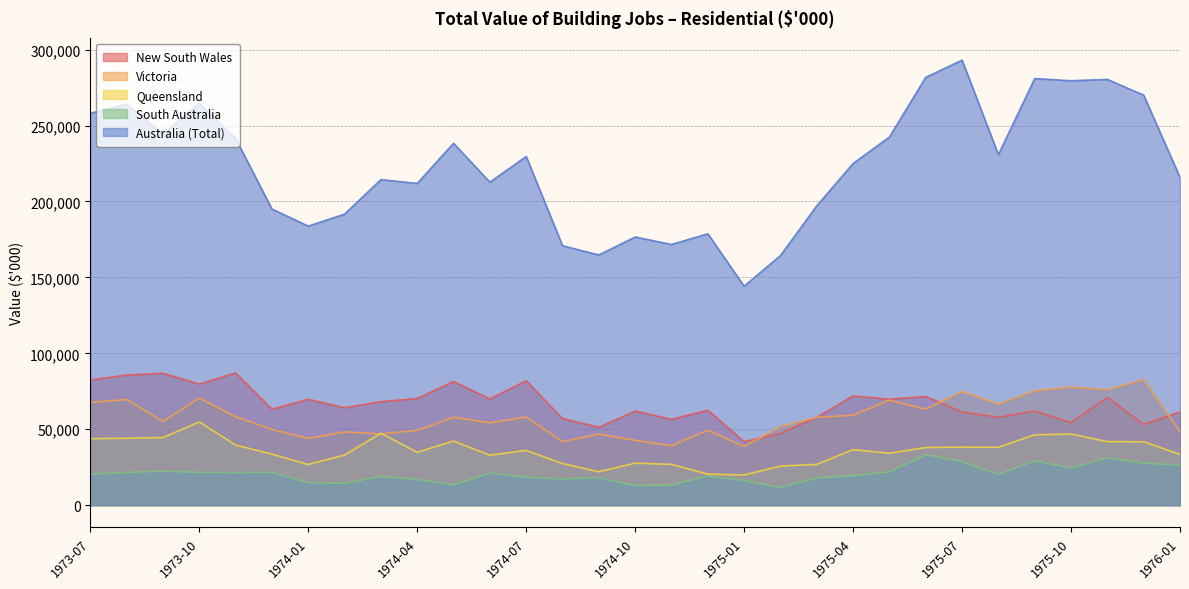

What position from the right is 1973-09?

29